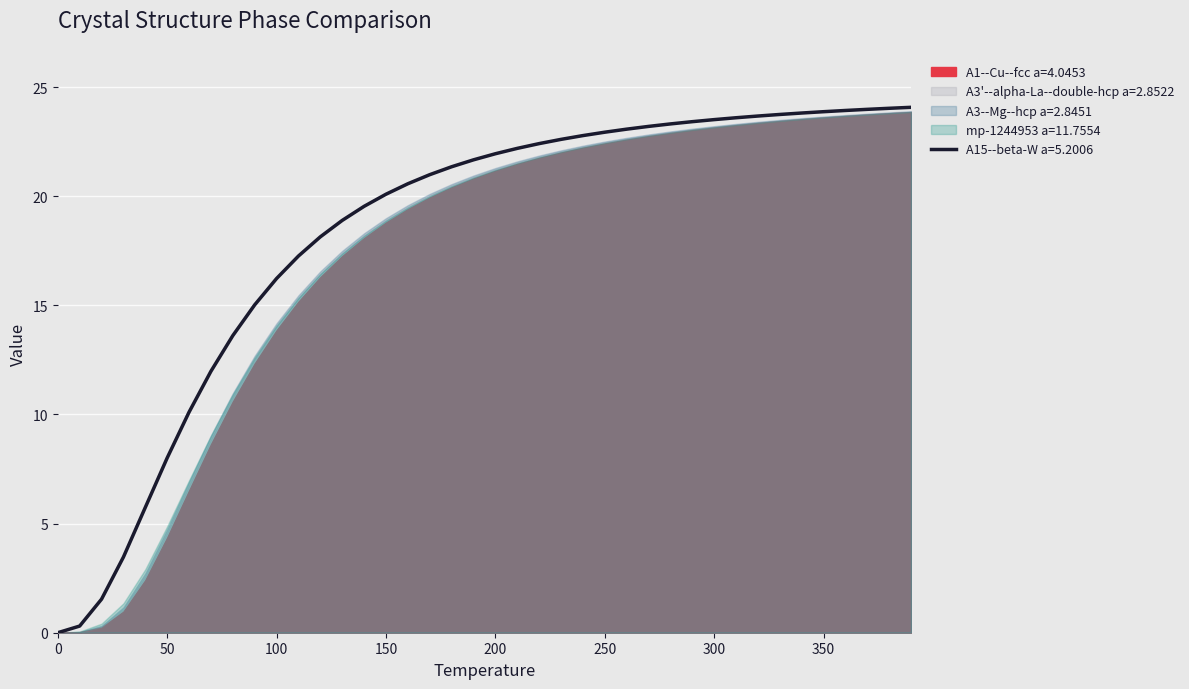

At 0.0, list the series in order from smallest to largest.

A1--Cu--fcc a=4.0453, A15--beta-W a=5.2006, A3'--alpha-La--double-hcp a=2.8522, A3--Mg--hcp a=2.8451, mp-1244953 a=11.7554